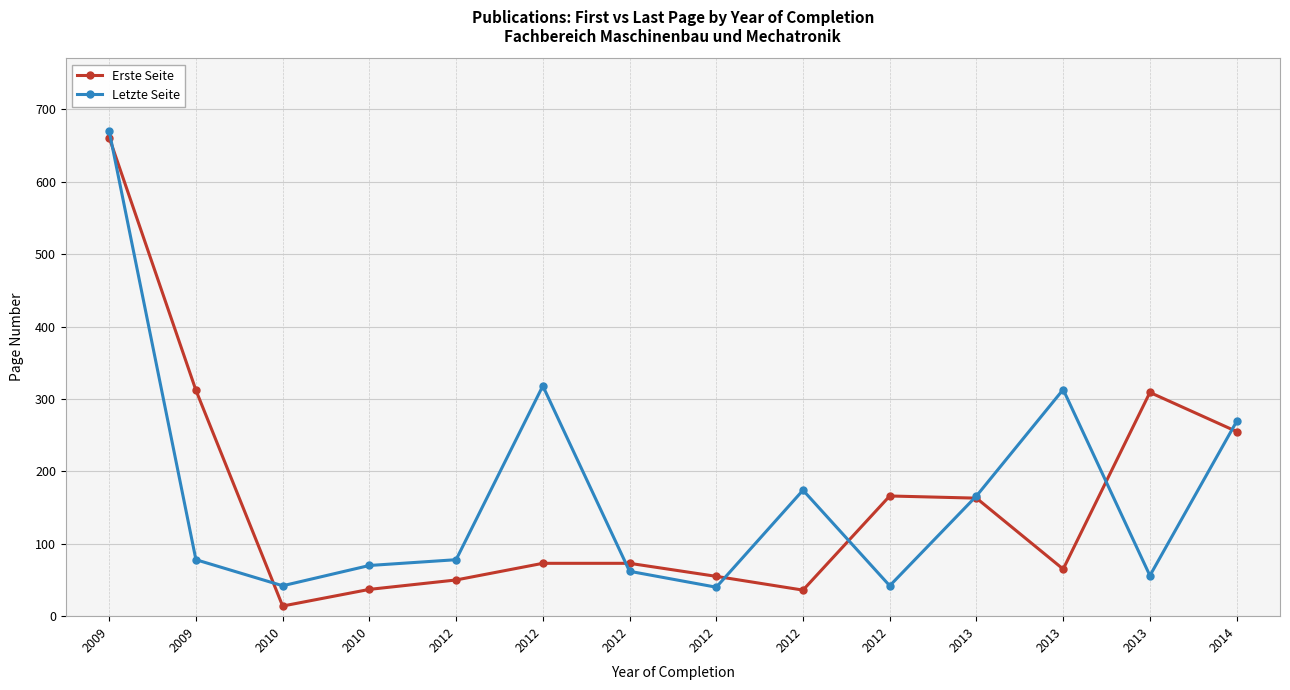

What is the difference between the maximum and minimum values in the Erste Seite series?

647